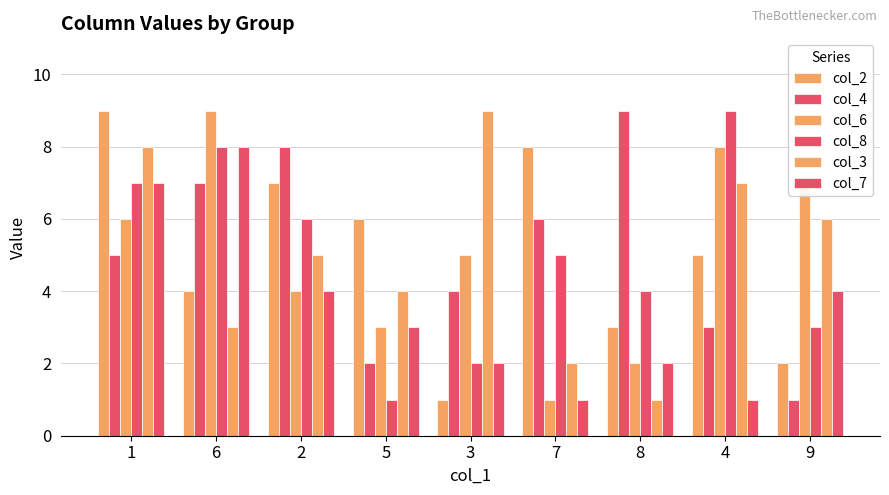

Which label corresponds to the largest value in the chart?

1